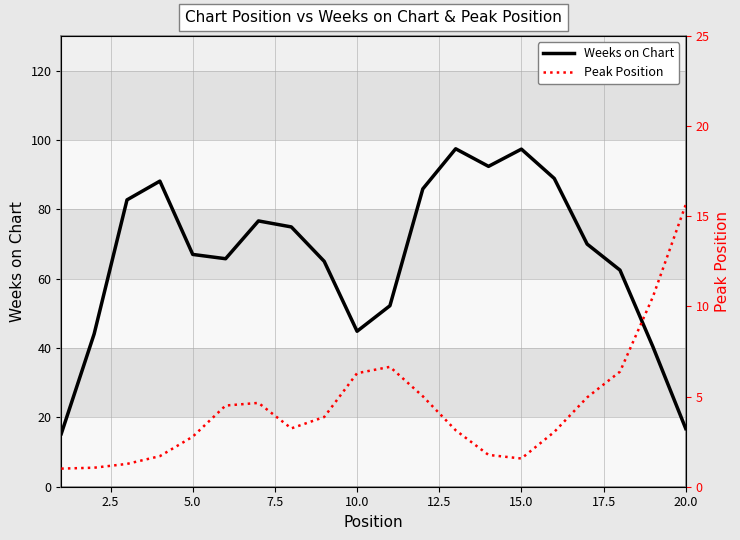

What is the highest value of the Weeks on Chart series?

97.4